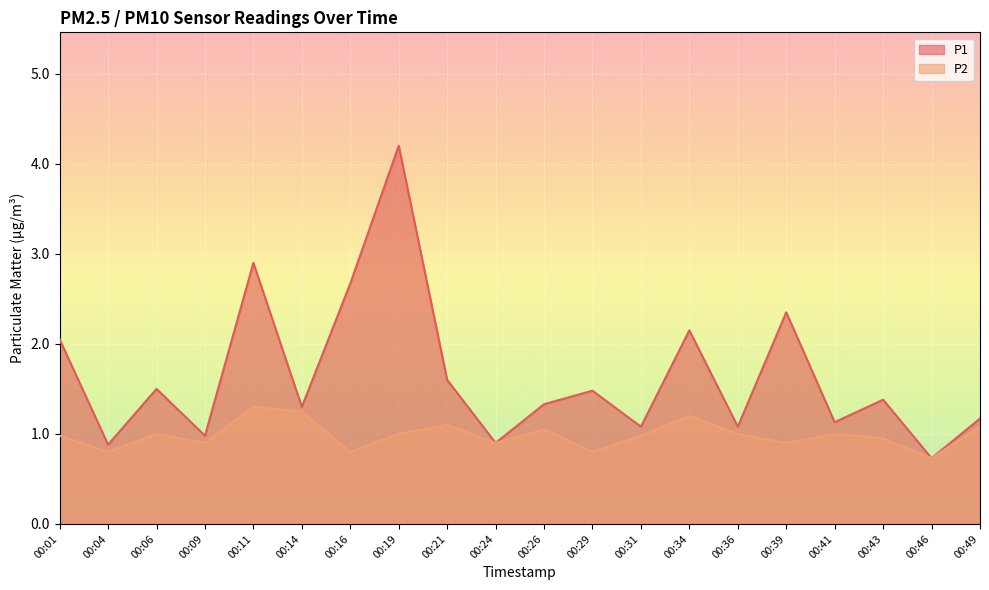

True or false: P1 and P2 cross at least once.

False